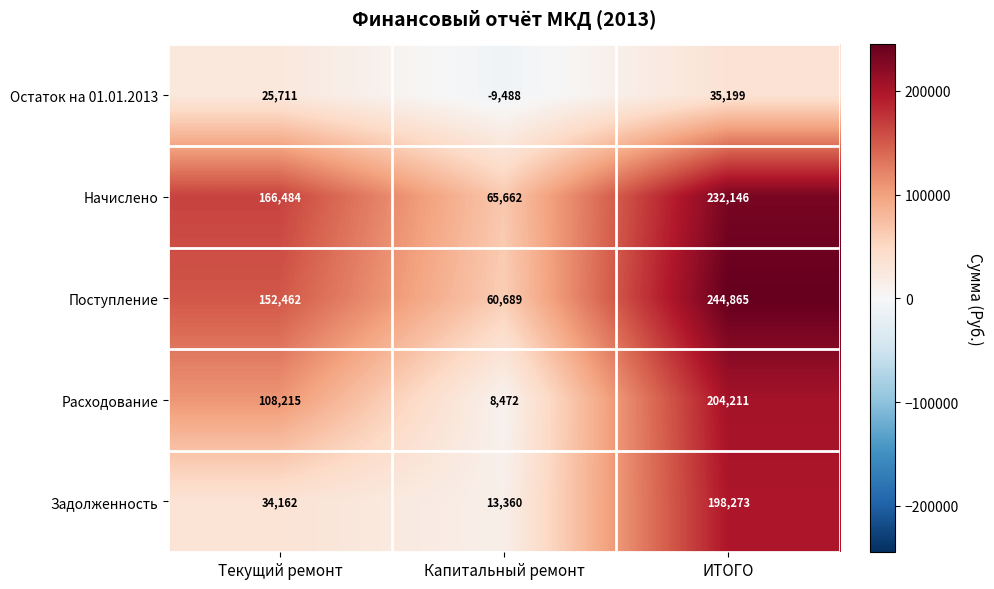

How many Расходование values are between 8472 and 204211?

3